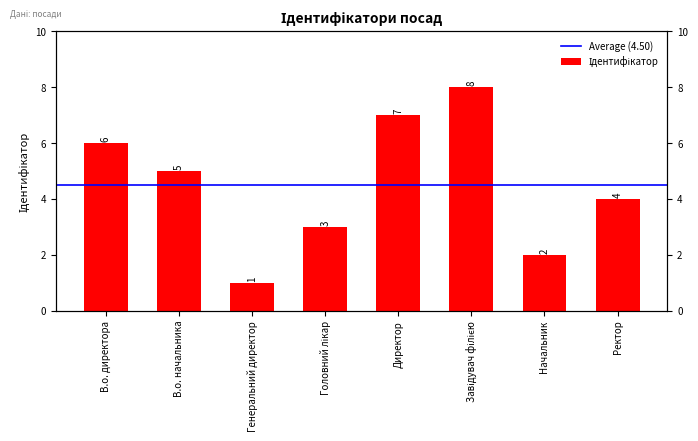

Rank the categories by value from highest to lowest.

Завідувач філією, Директор, В.о. директора, В.о. начальника, Ректор, Головний лікар, Начальник, Генеральний директор